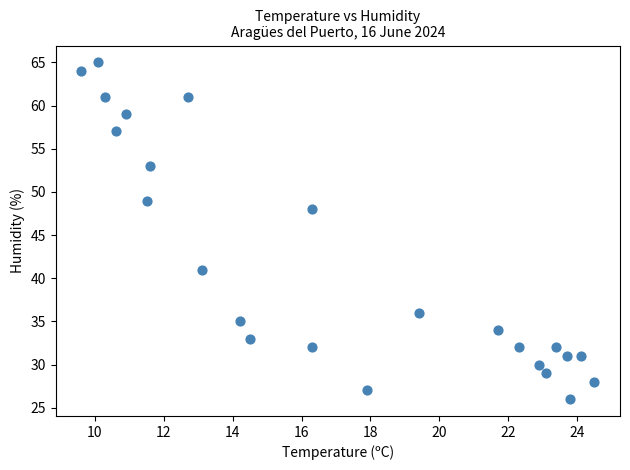

What is the range of Y values (max minus min)?

39